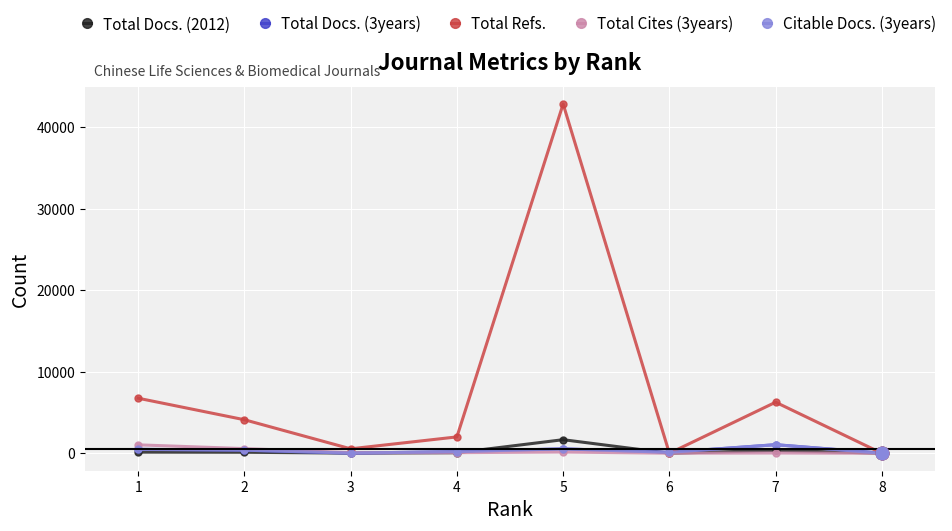

Is the value of Total Refs. at 6 greater than the value of Citable Docs. (3years) at 5?

No